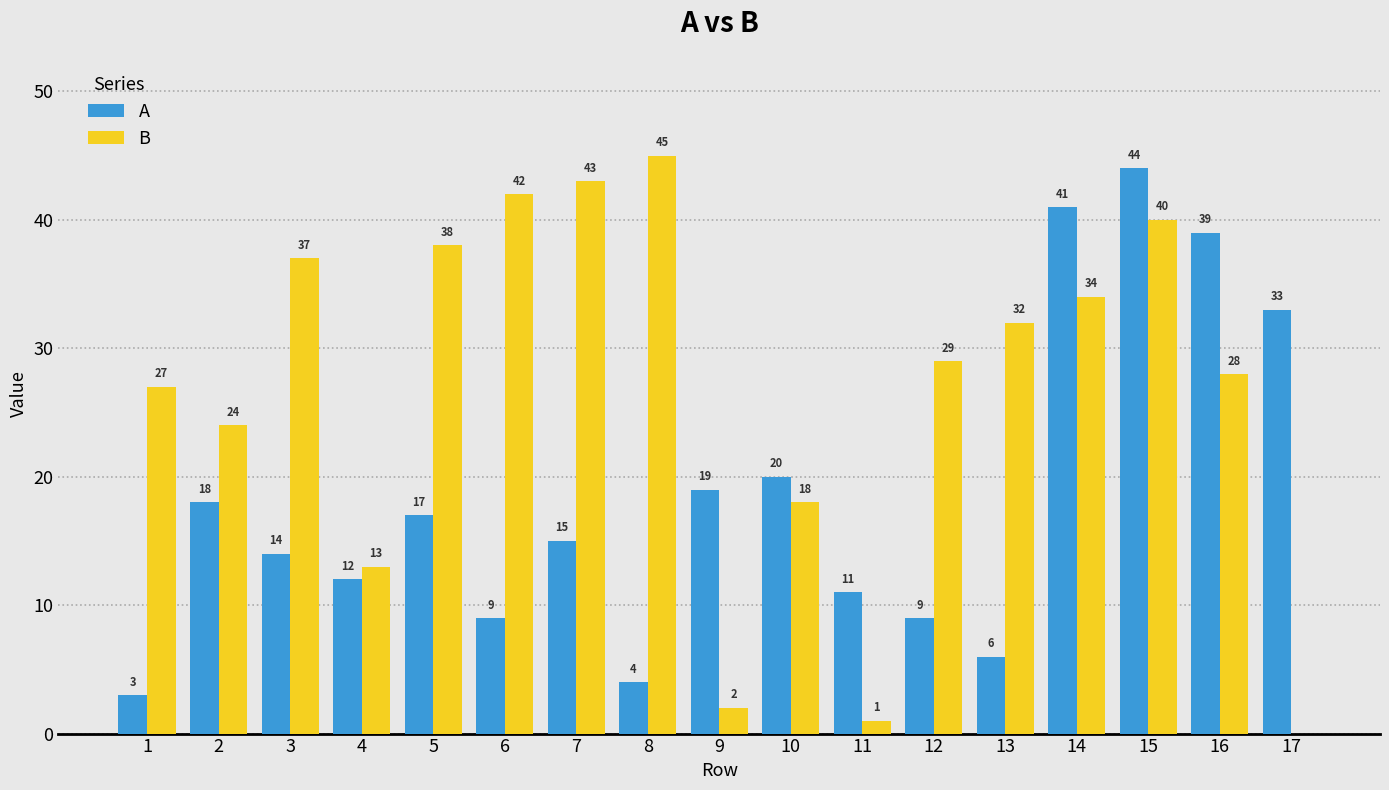

What is the sum of all A values?

314